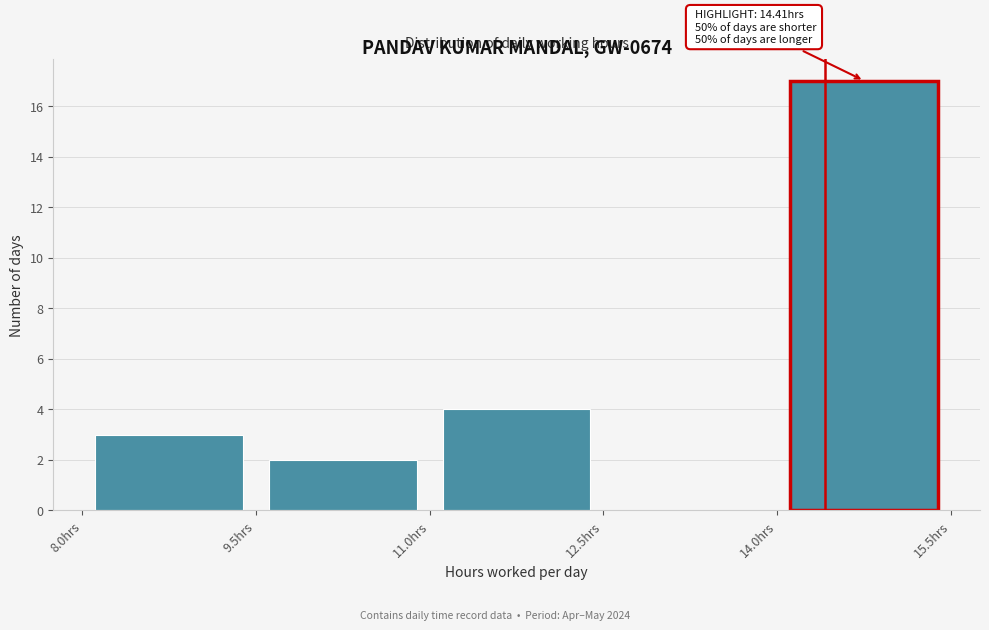

Over which range of the x-axis is the bar tallest?

14.0 to 15.5